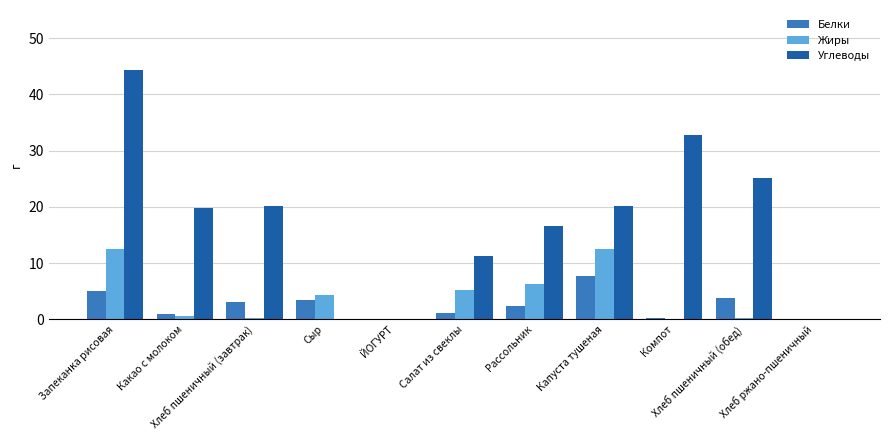

What is the maximum value for Жиры?

12.5